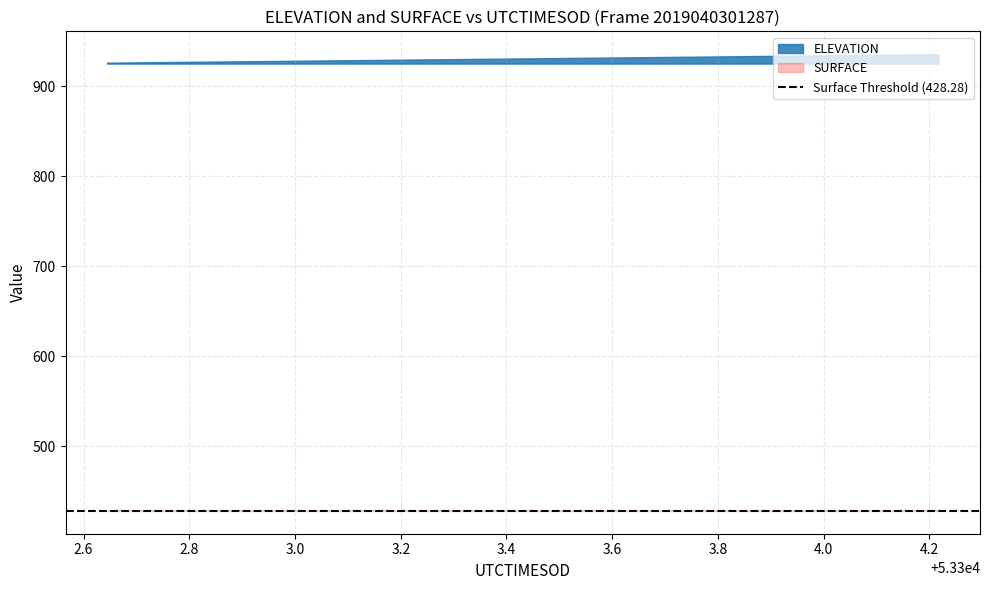

Which series has the widest spread of values?

ELEVATION